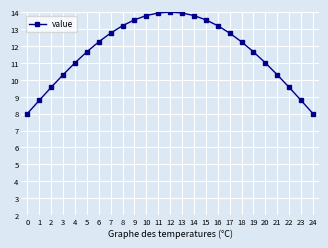

Reading right to left, what are all the values shown in this chart?

24=8.0	23=8.8	22=9.6	21=10.3	20=11.0	19=11.7	18=12.2	17=12.8	16=13.2	15=13.5	14=13.8	13=13.9	12=14.0	11=13.9	10=13.8	9=13.5	8=13.2	7=12.8	6=12.2	5=11.7	4=11.0	3=10.3	2=9.6	1=8.8	0=8.0